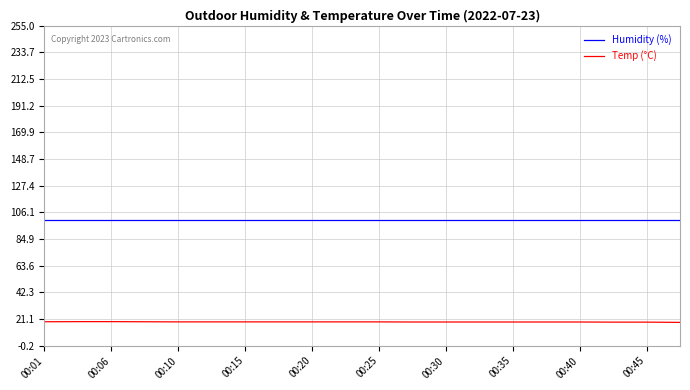

True or false: Temp (°C) and Humidity (%) intersect in this chart.

False